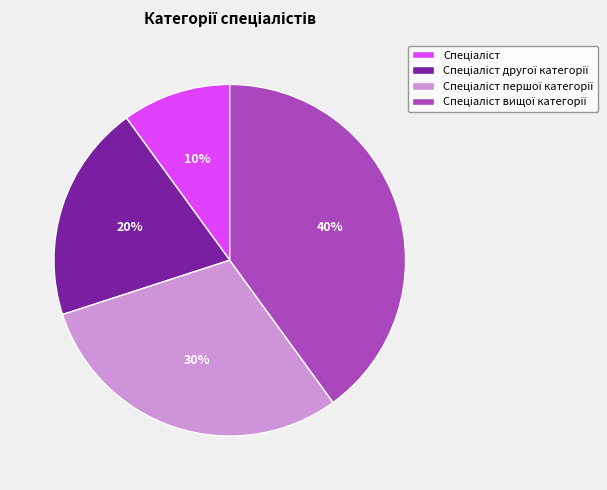

To the nearest percent, what is the average slice percentage?

25%